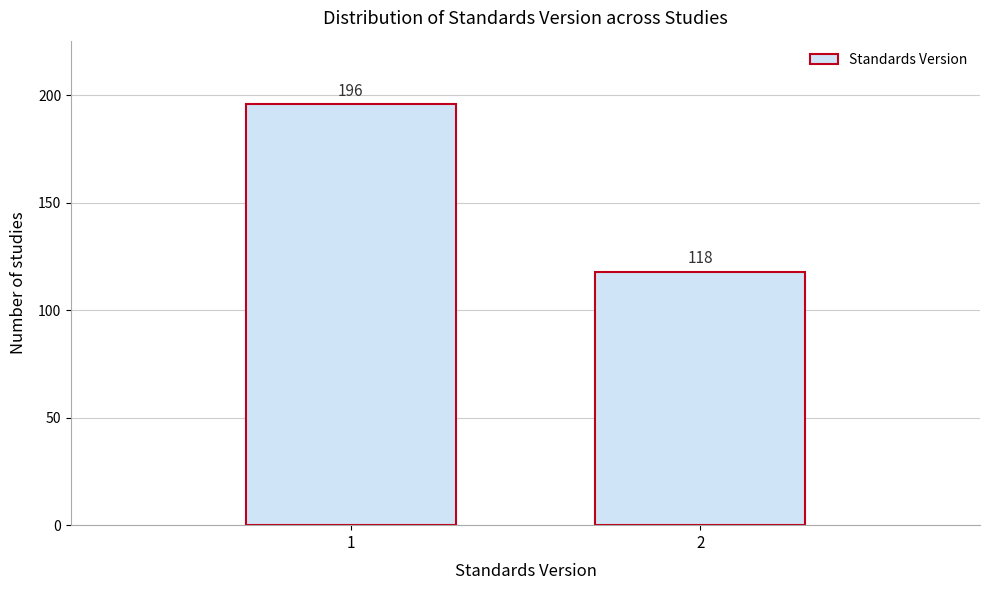

Reading left to right, transcribe all the data shown in this chart.

196	118